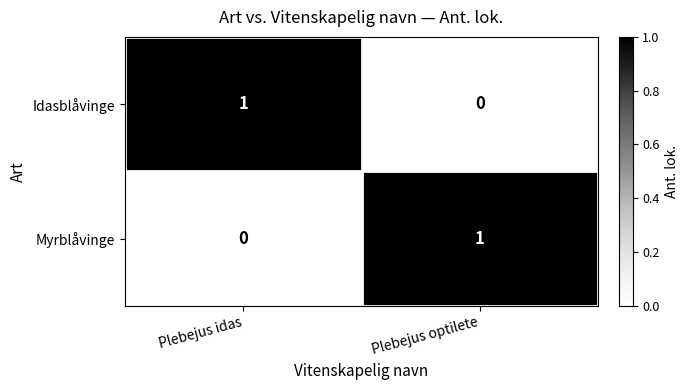

Is the value of Idasblåvinge at Plebejus idas greater than the value of Myrblåvinge at Plebejus idas?

Yes